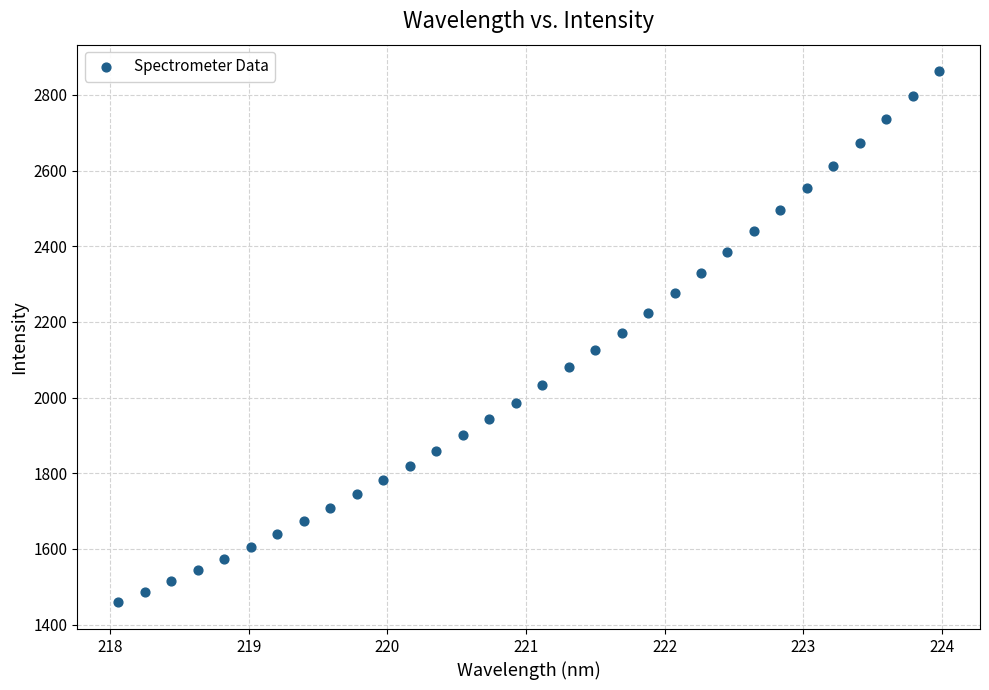

What is the range of Y values (max minus min)?

1403.7